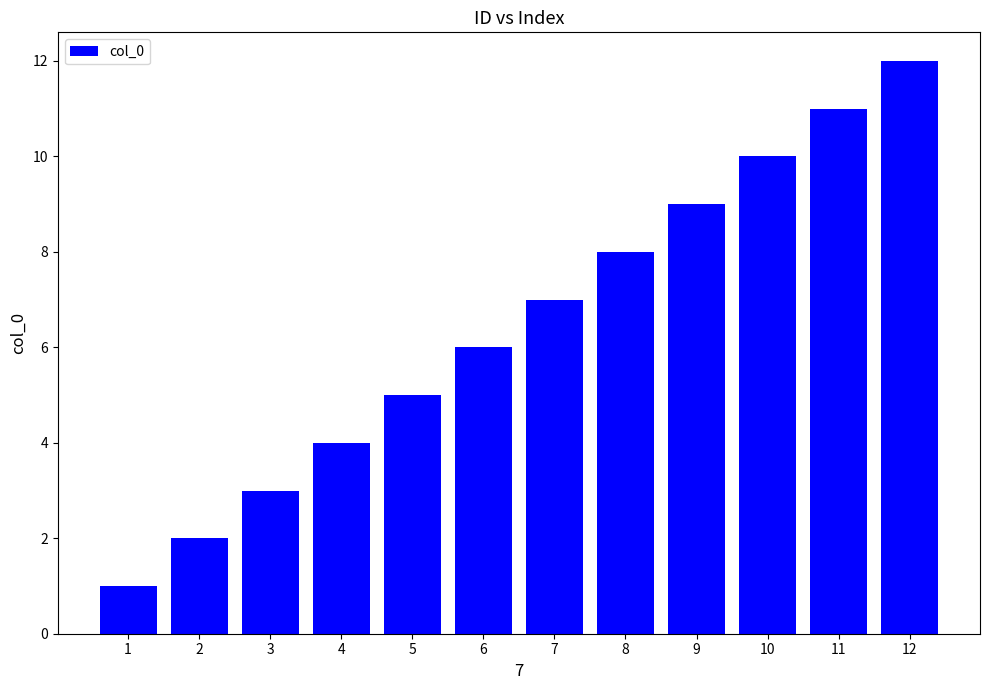

What is the maximum value shown in the chart?

12